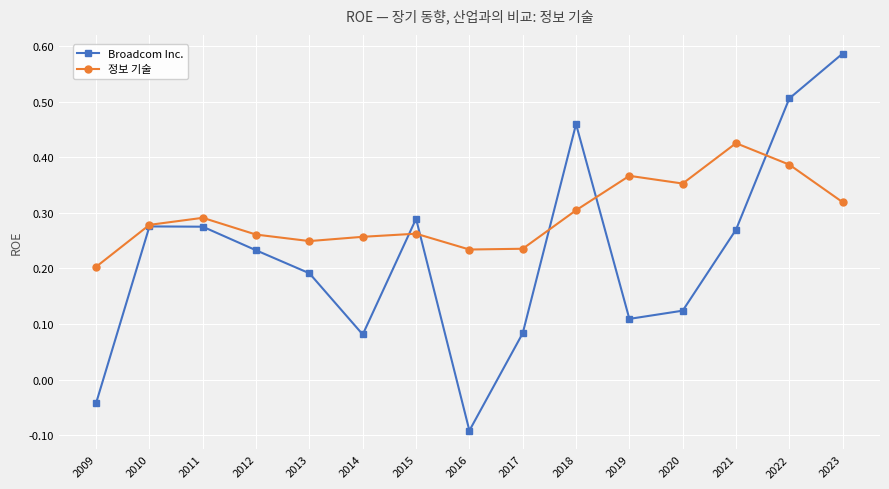

Is this an area chart (filled region under the line)?

No